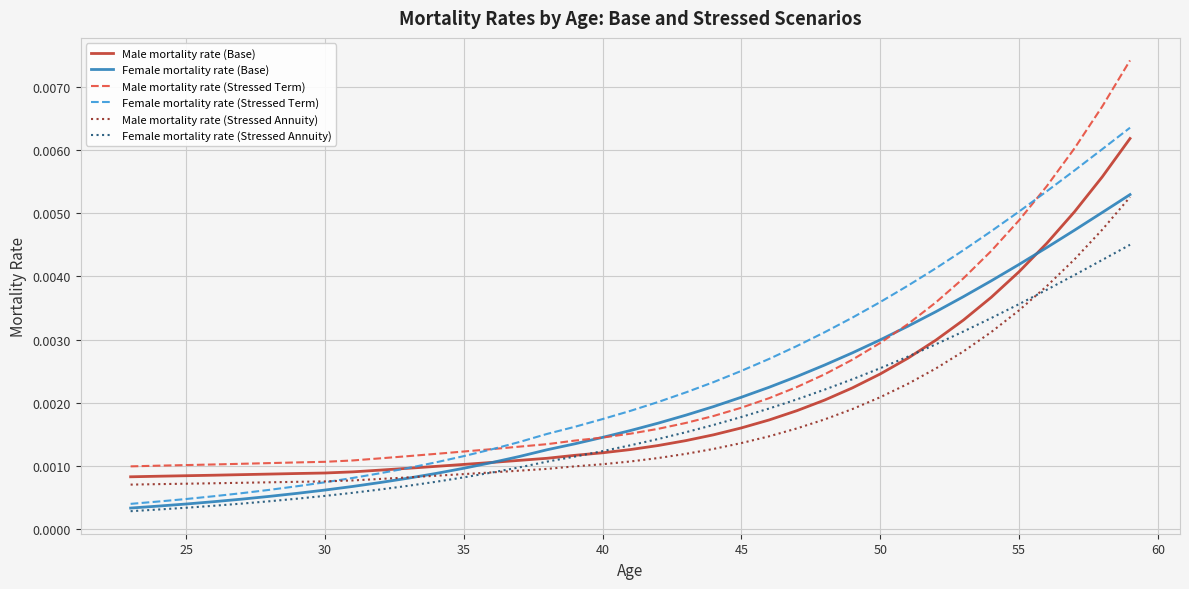

True or false: Male mortality rate (Base) and Male mortality rate (Stressed Term) cross at least once.

False